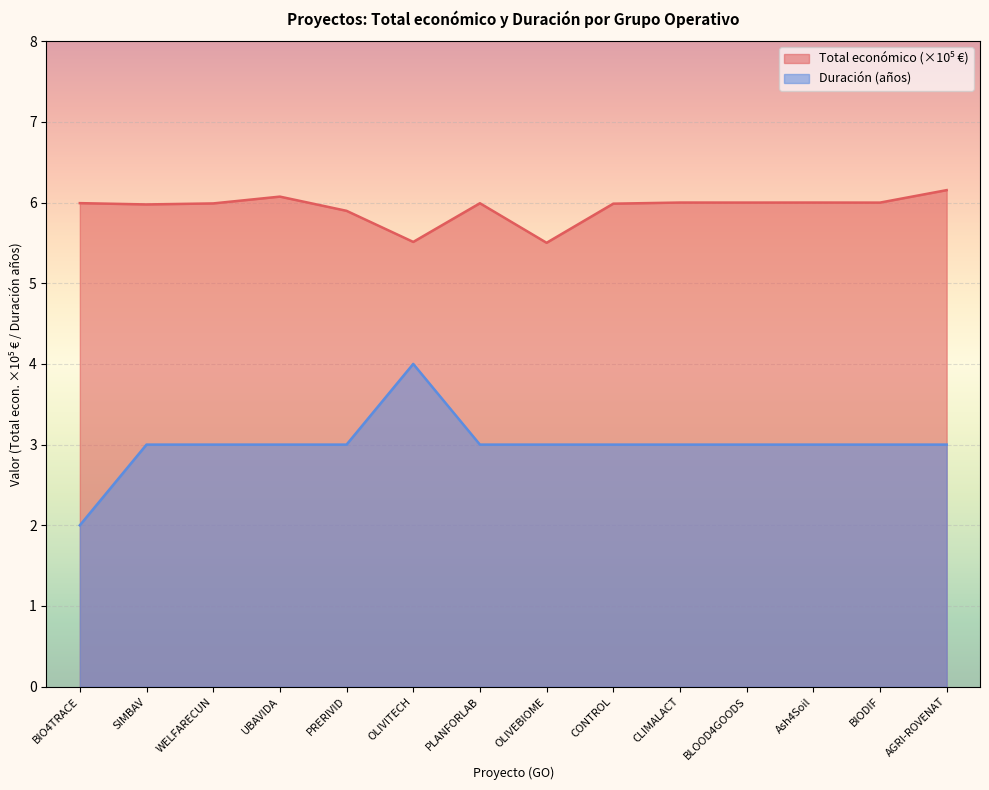

What is the smallest value displayed?

2.0